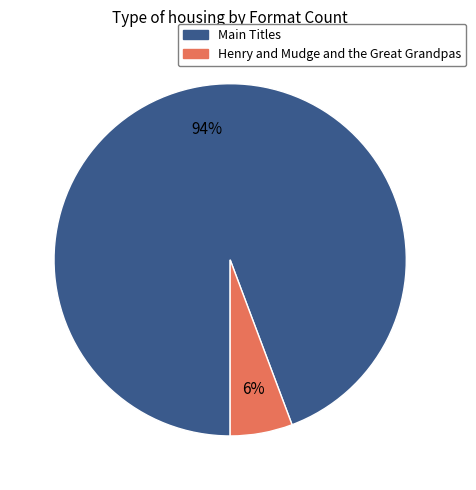

Is there any slice that represents more than half of the pie?

Yes